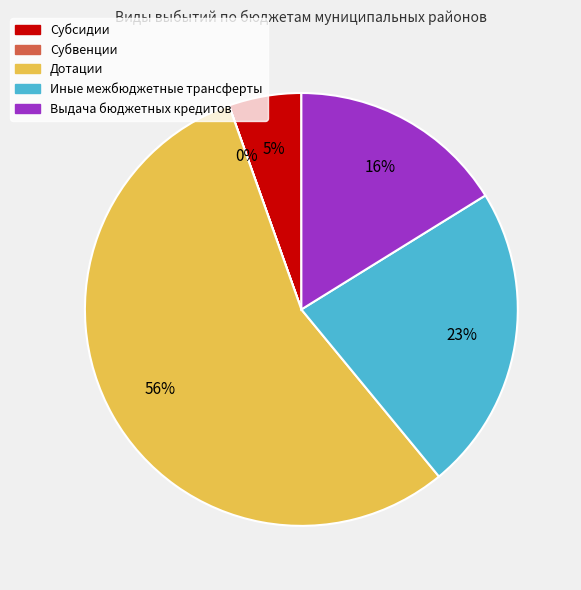

To the nearest percent, what is the difference between the largest and smallest slice percentages?

56%